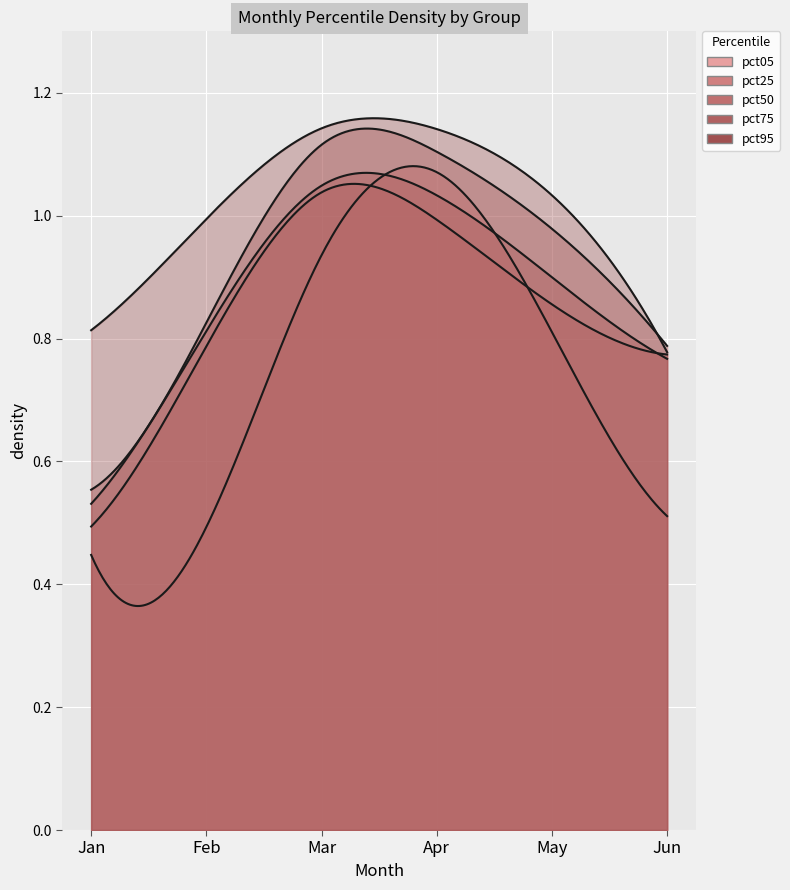

What is the difference between the highest and lowest values at Feb?

0.5